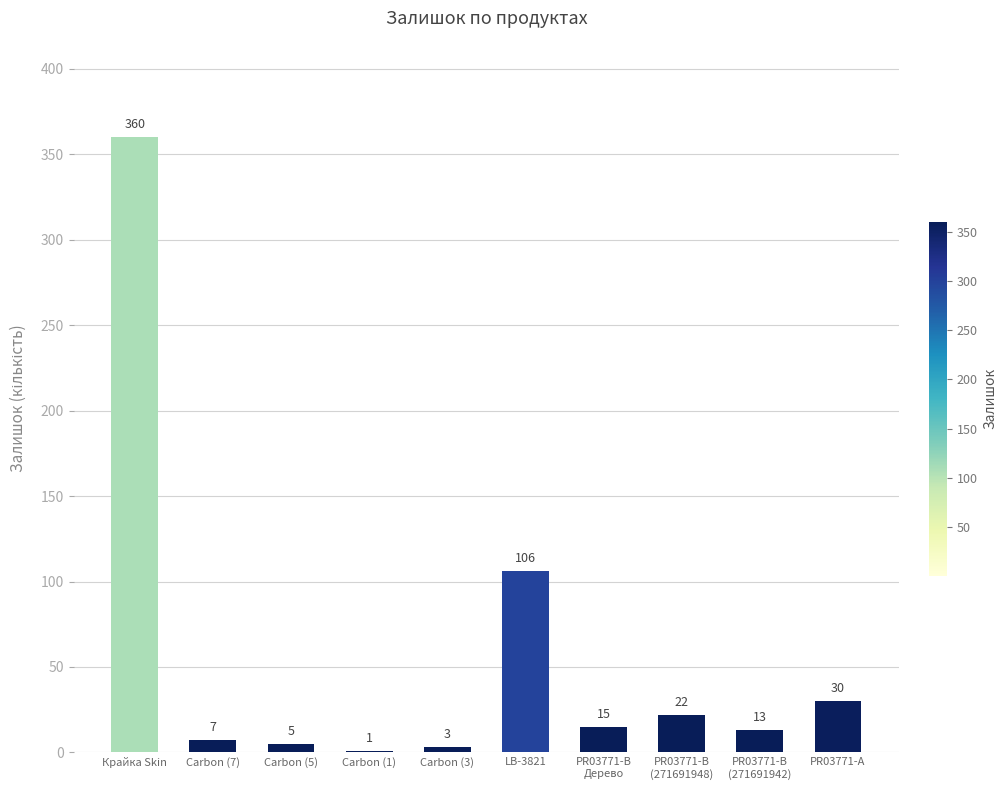

What is the average value?

56